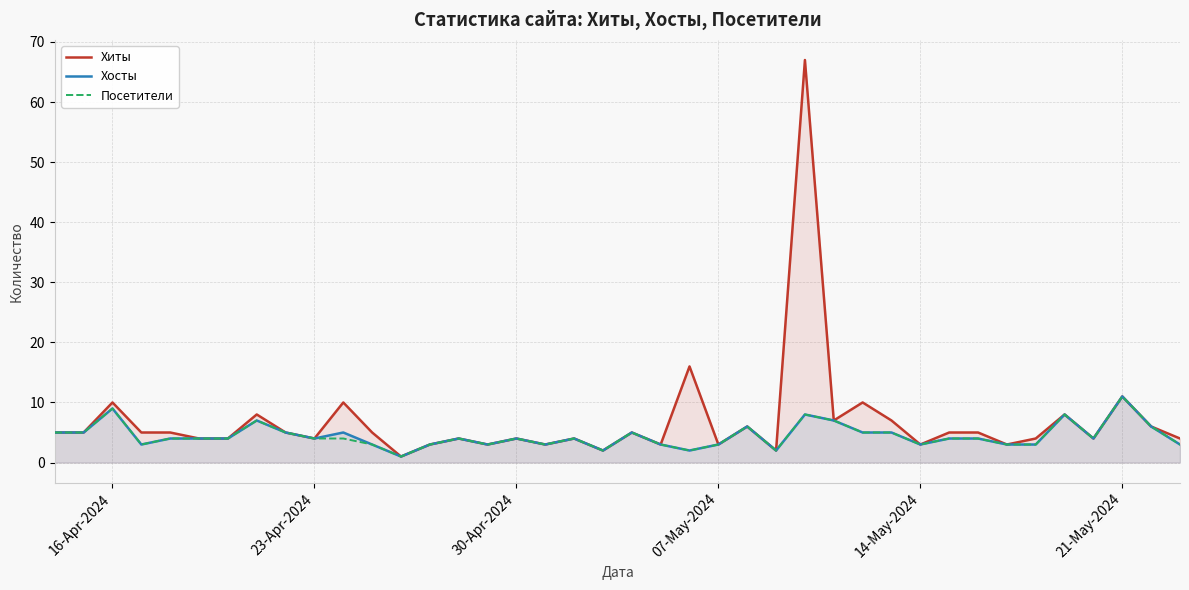

What is the highest value of the Хосты series?

11